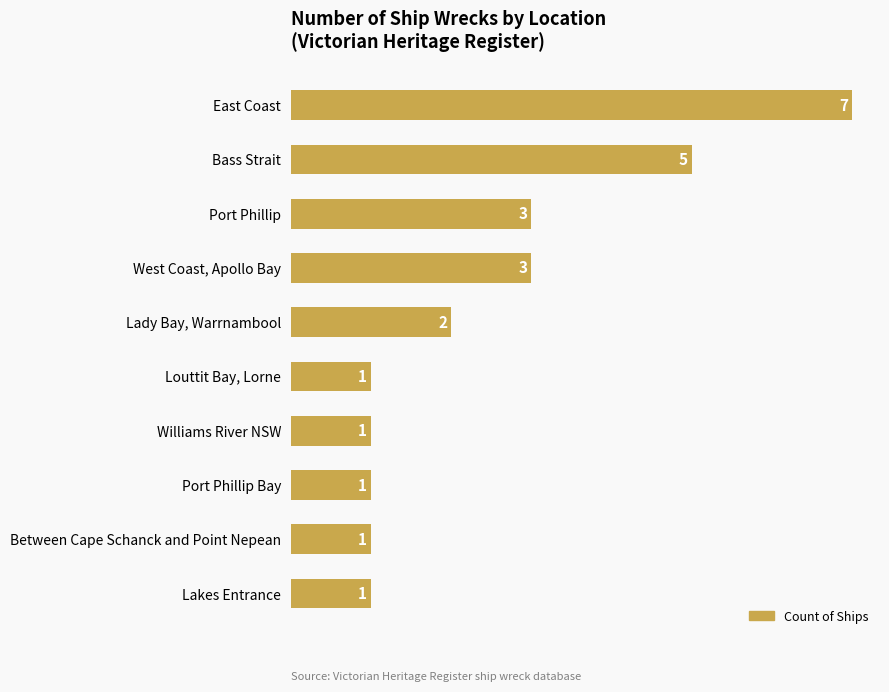

Which label corresponds to the largest value in the chart?

East Coast